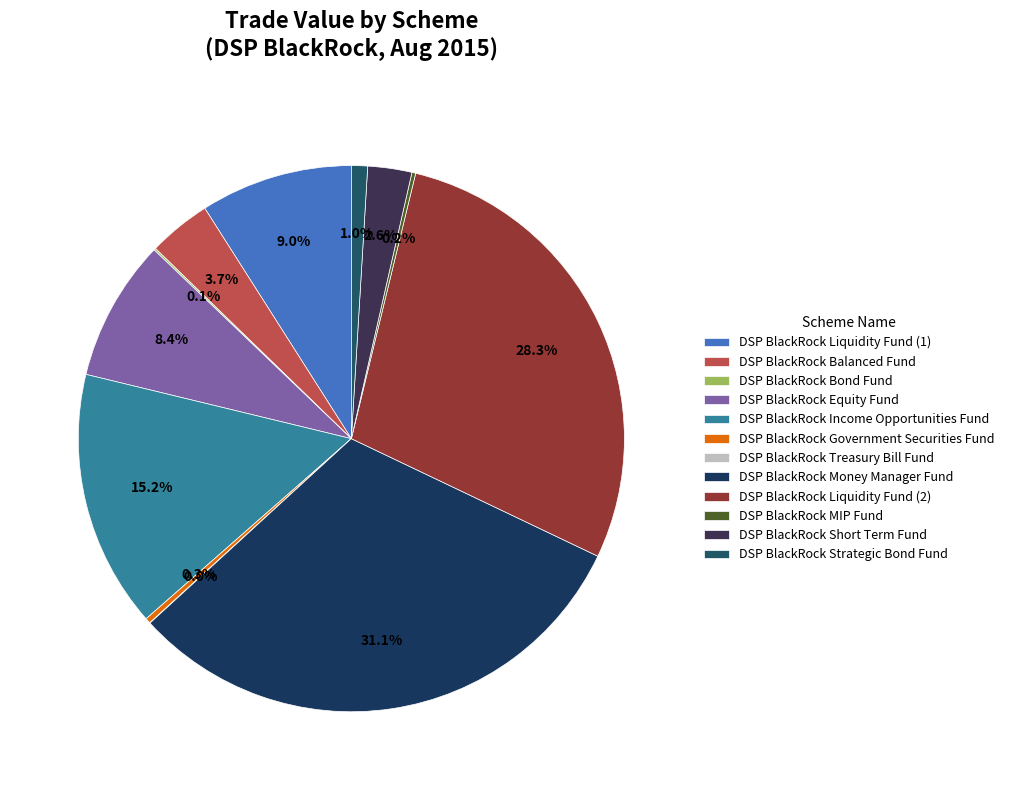

How many segments does this pie chart have?

12